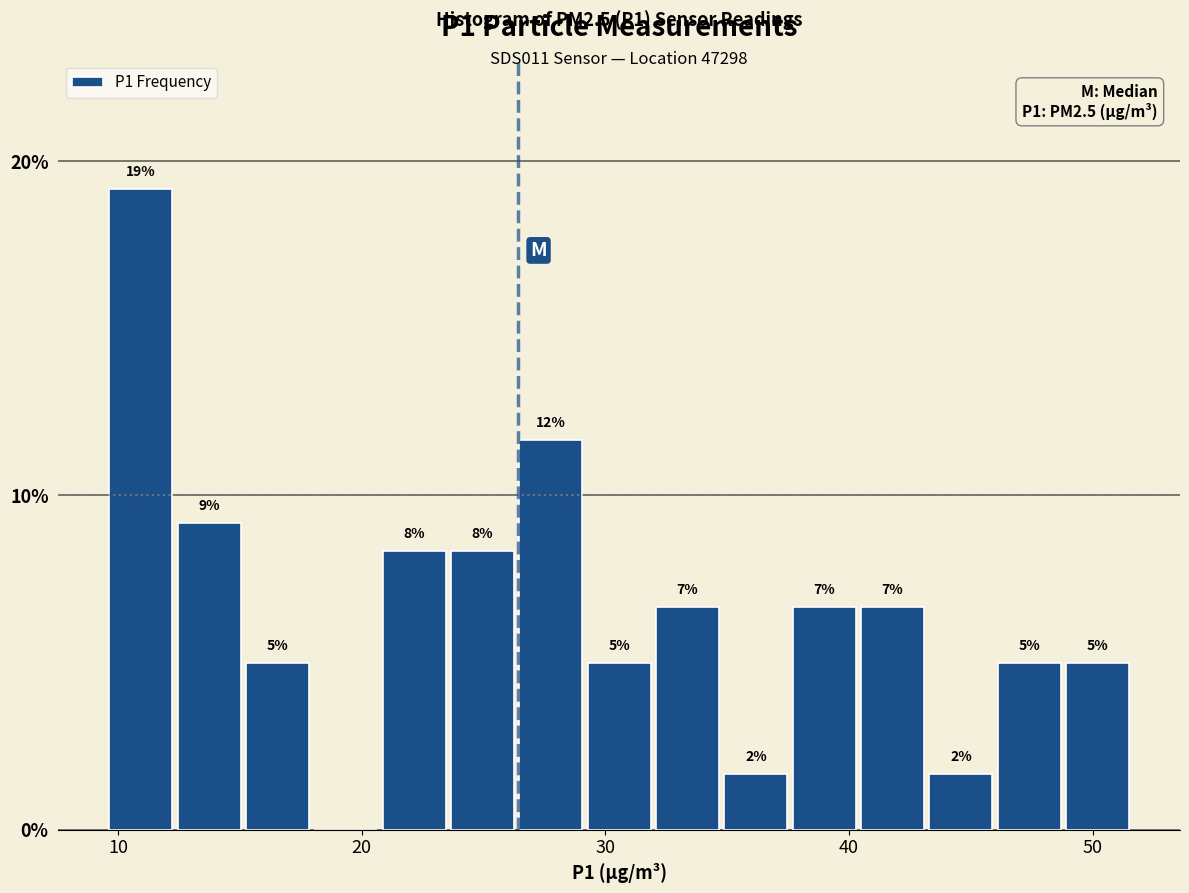

Around what value on the x-axis is the tallest bar? Give the approximate position of its centre, as read against the axis.

11